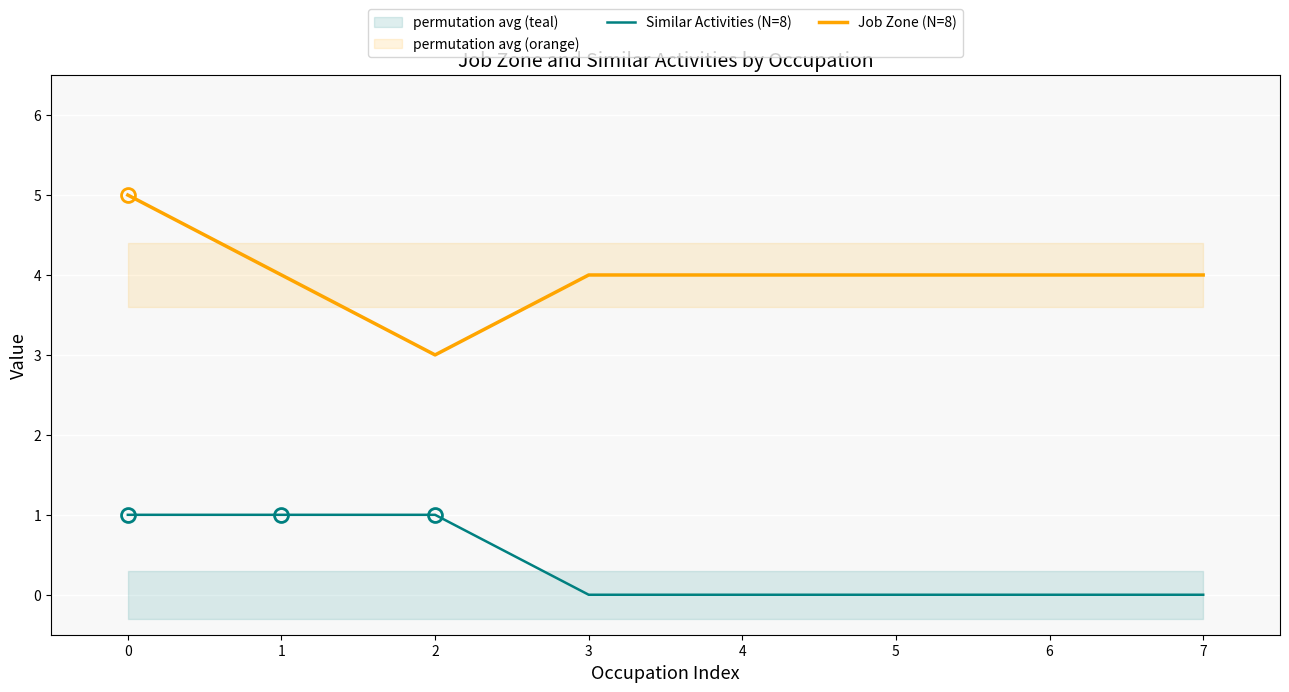

True or false: Similar Activities (N=8) and Job Zone (N=8) cross at least once.

False